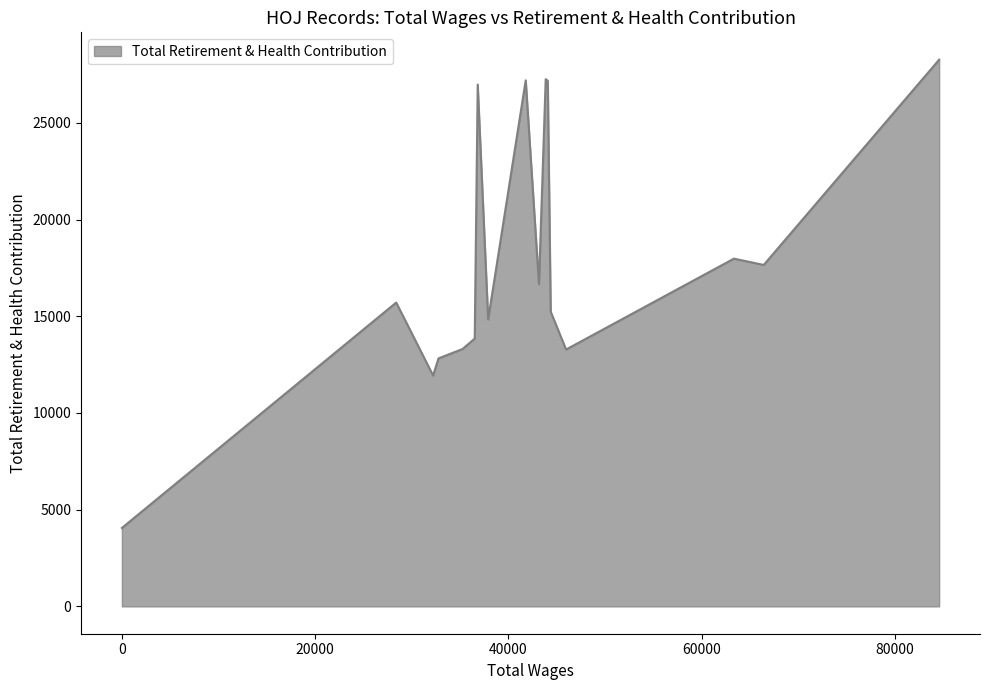

What is the difference between the maximum and minimum values?

24212